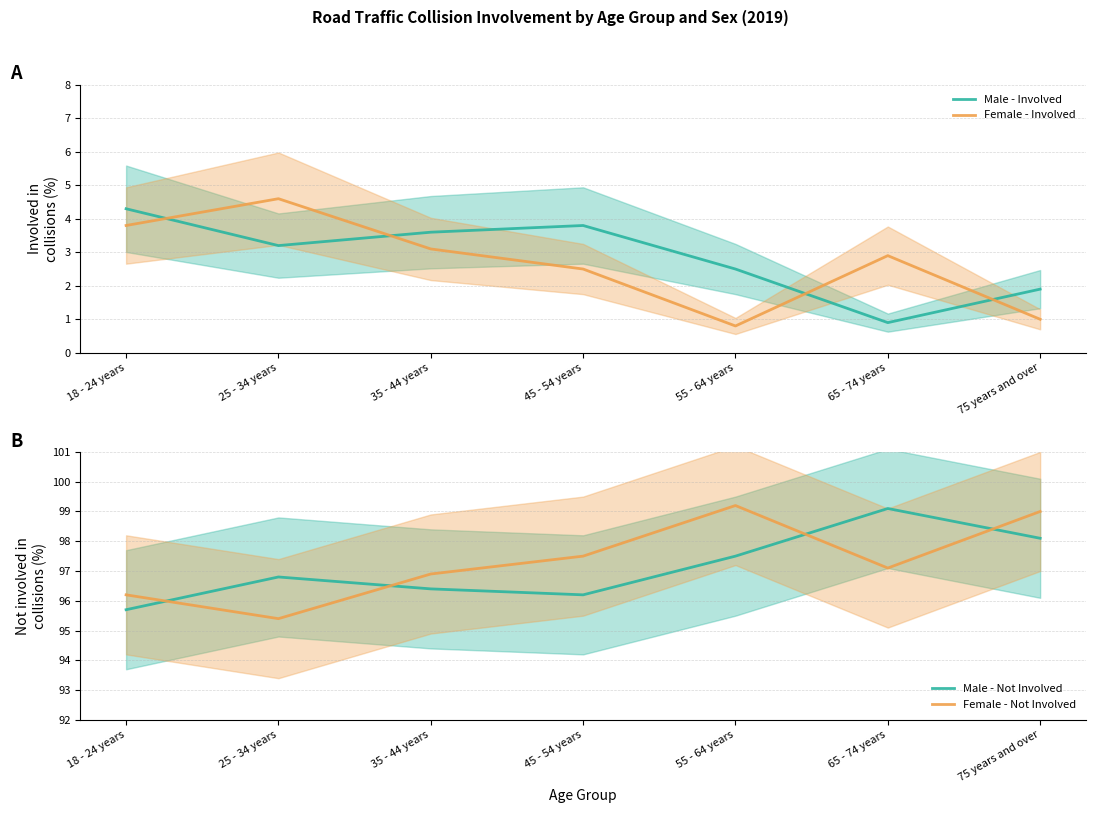

Which has a higher value, 35 - 44 years or 25 - 34 years?

35 - 44 years